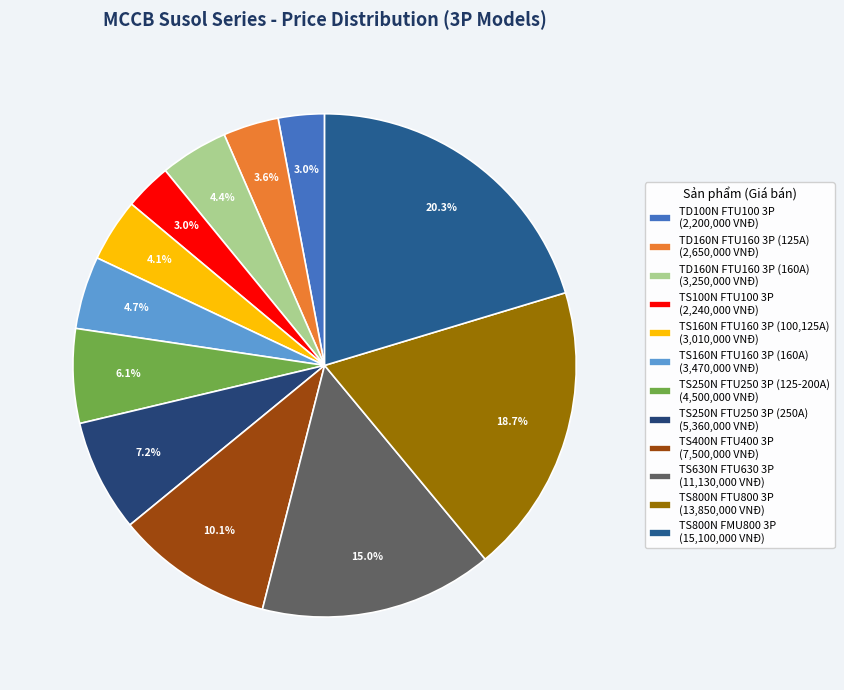

How much of the chart is everything except TS250N FTU250 3P (250A)?

92.8%